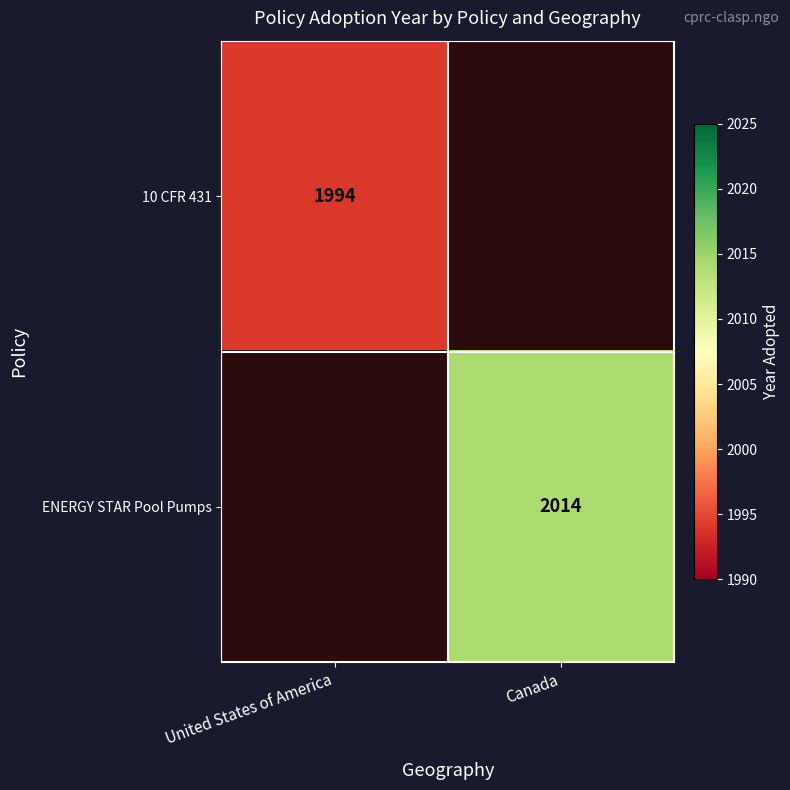

True or false: ENERGY STAR Pool Pumps has a value of 2014 at Canada.

True